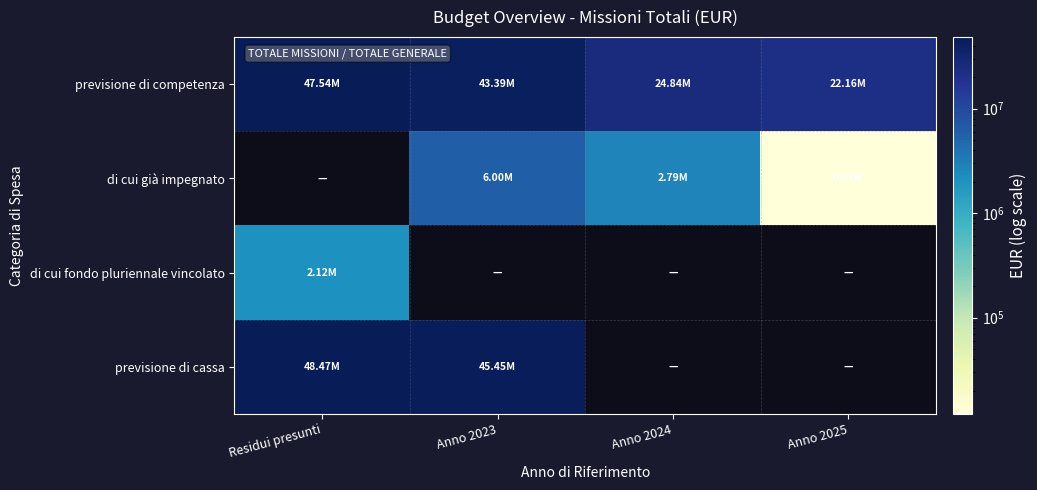

What is the difference between the maximum and minimum values in the previsione di cassa series?

3021766.8